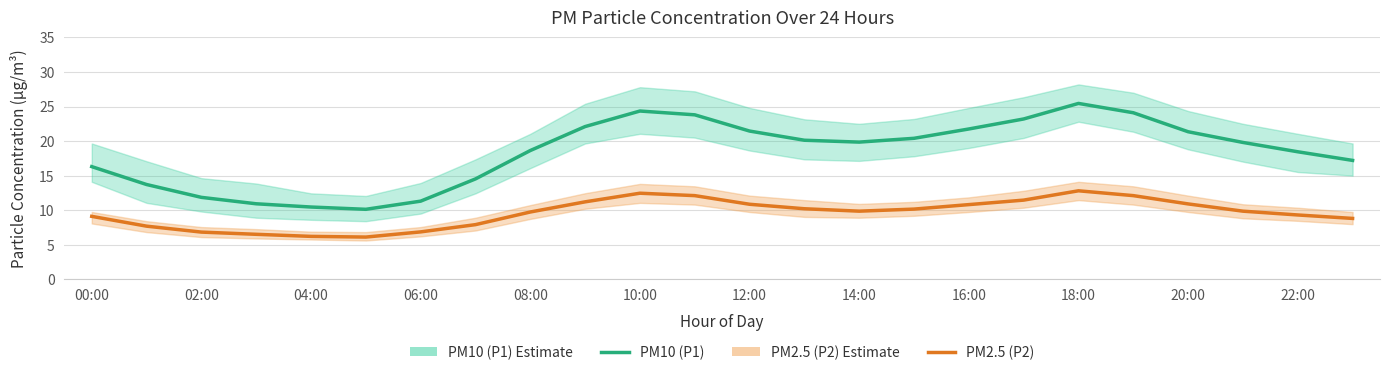

List the series in order of their overall mean, highest first.

PM10 (P1), PM2.5 (P2)